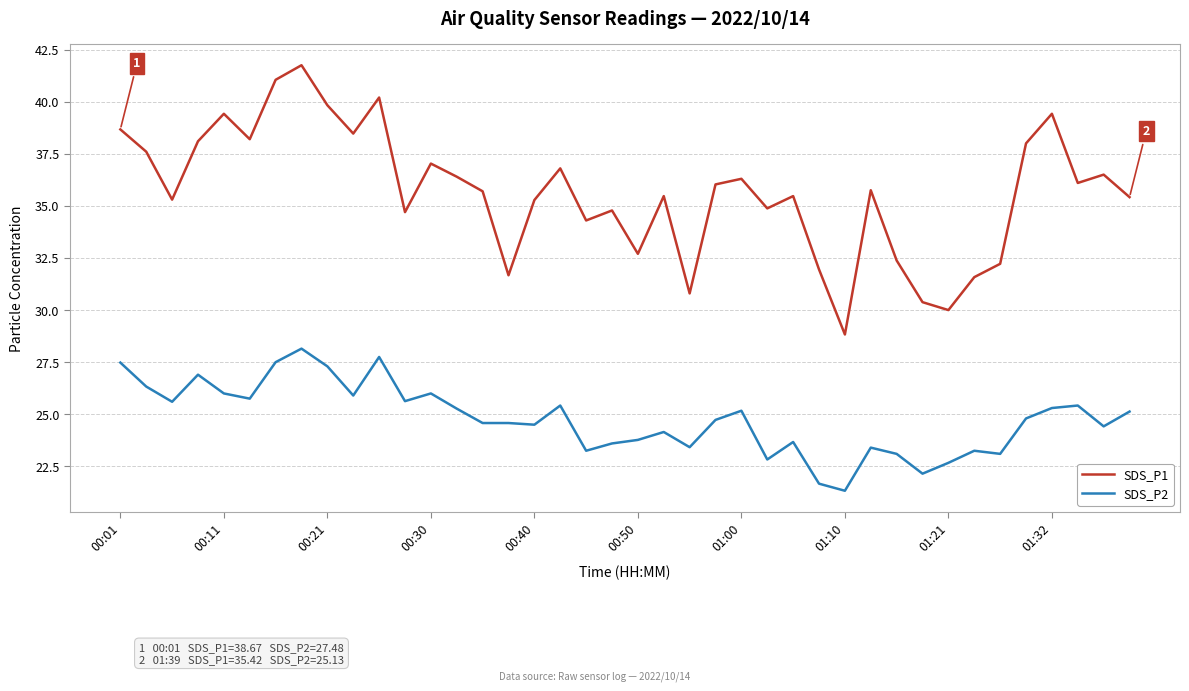

What is the difference between the maximum and minimum values in the SDS_P1 series?

12.9